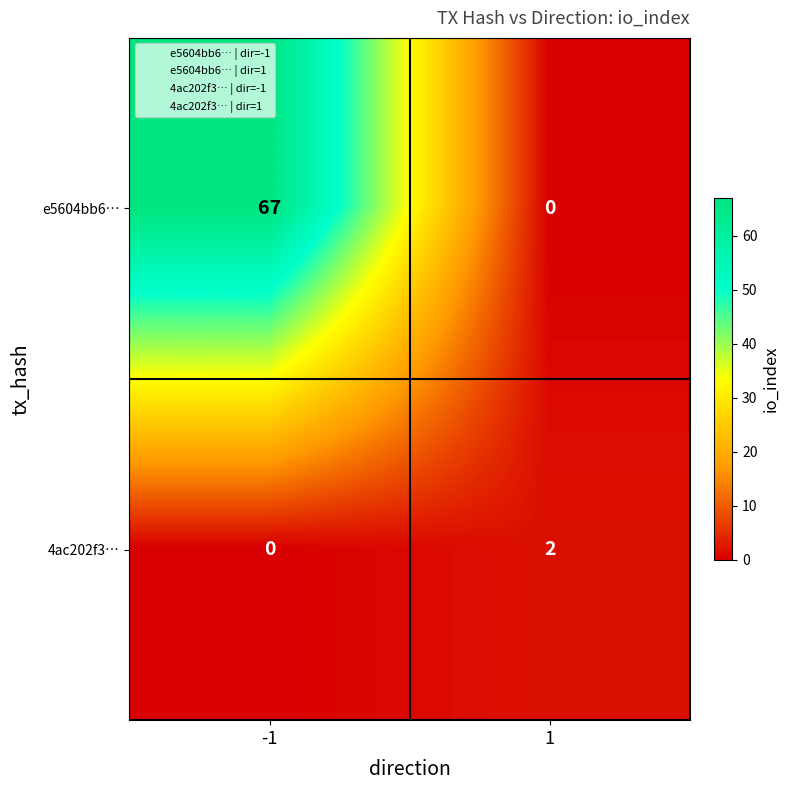

What is the difference between the e5604bb6… values at 1 and -1?

67